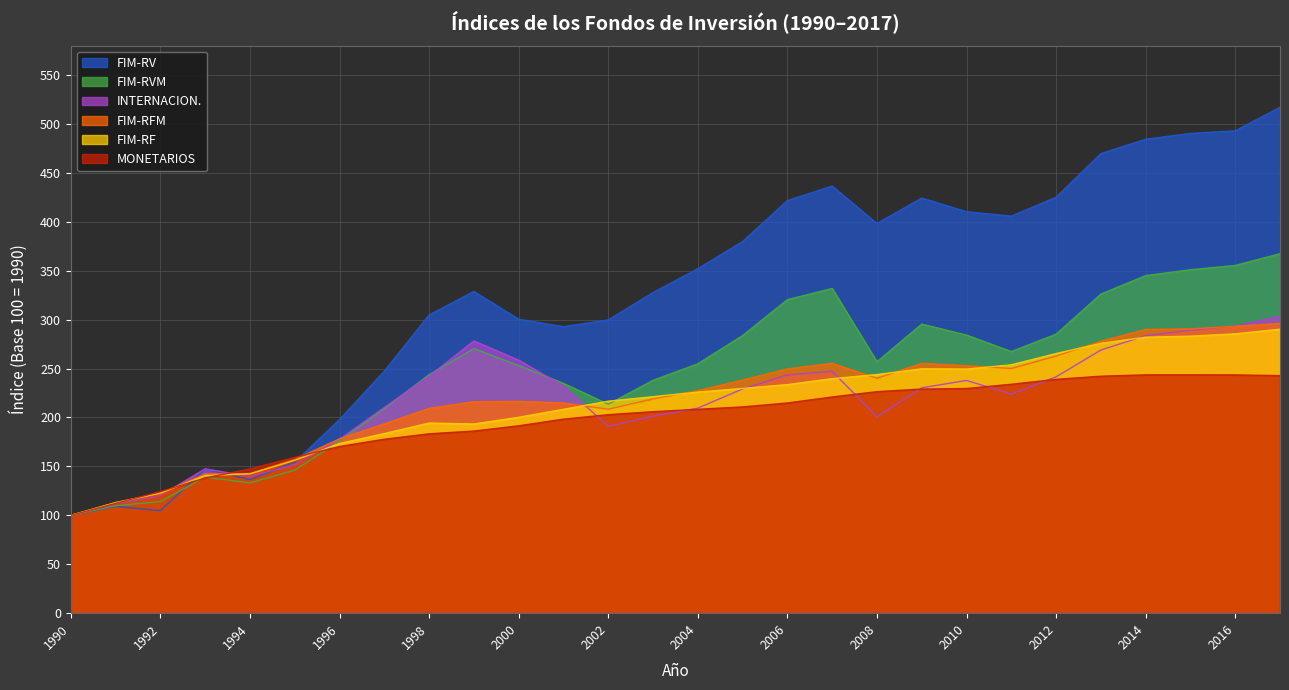

How many data points in FIM-RVM are less than 256?

14